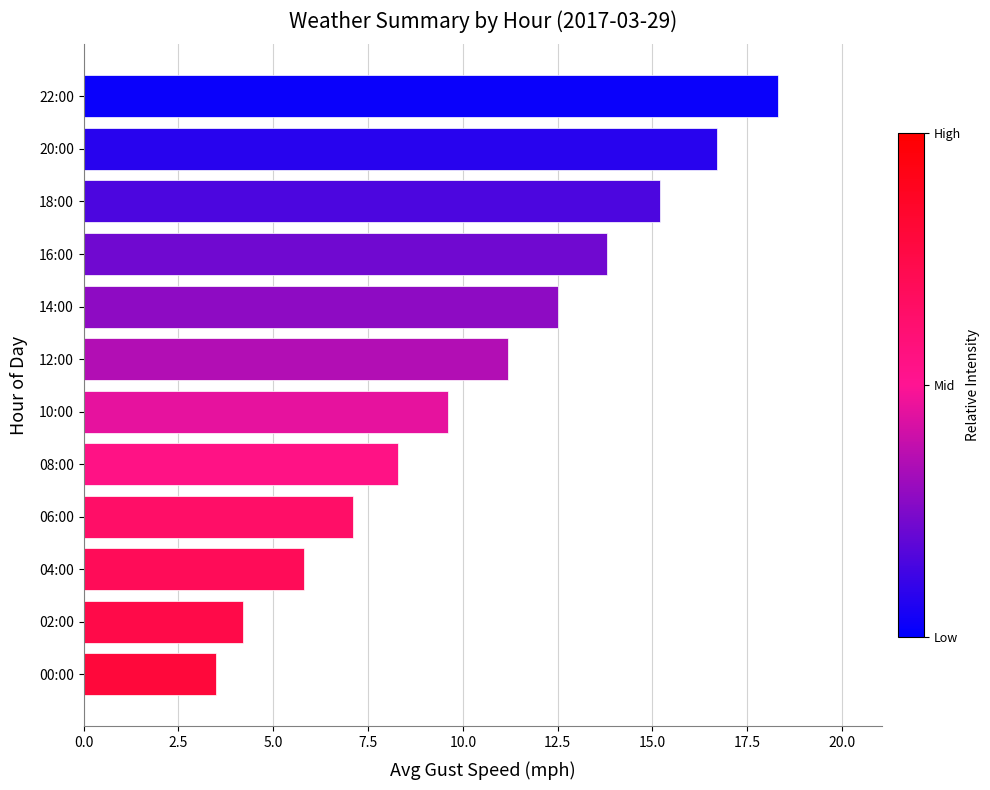

How many data points are above 11?

6